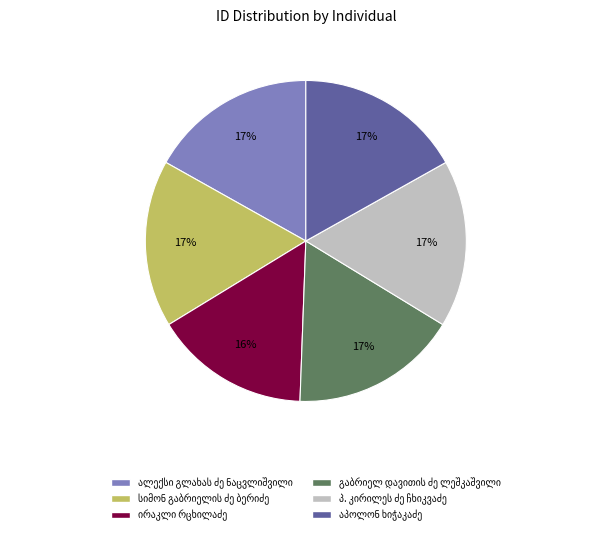

Is there a majority slice in this chart?

No